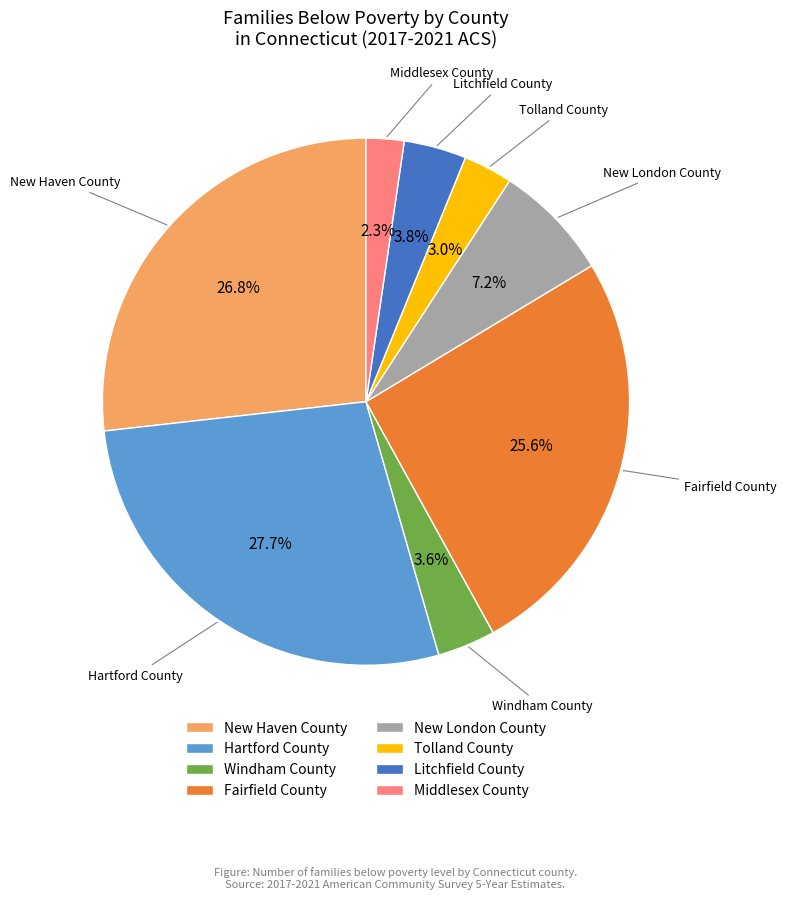

Combined, what portion of the pie is Hartford County and New Haven County?

54.5%